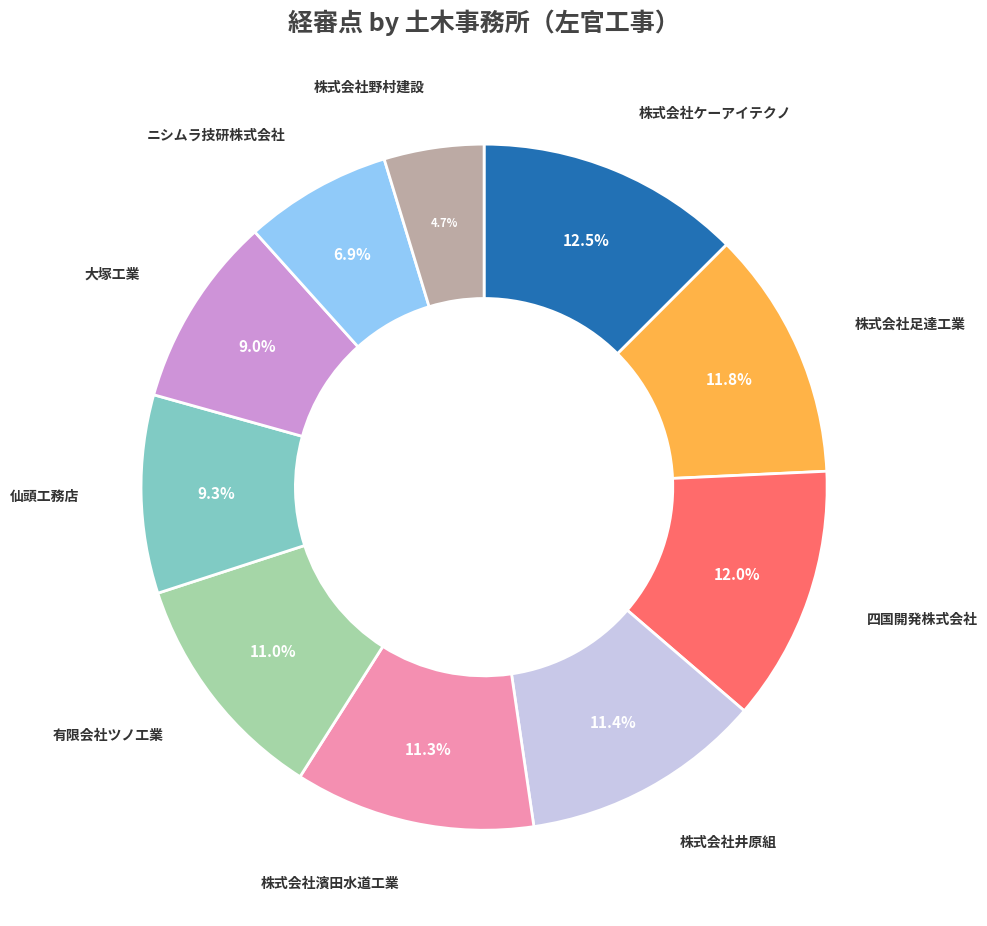

Is there a majority slice in this chart?

No